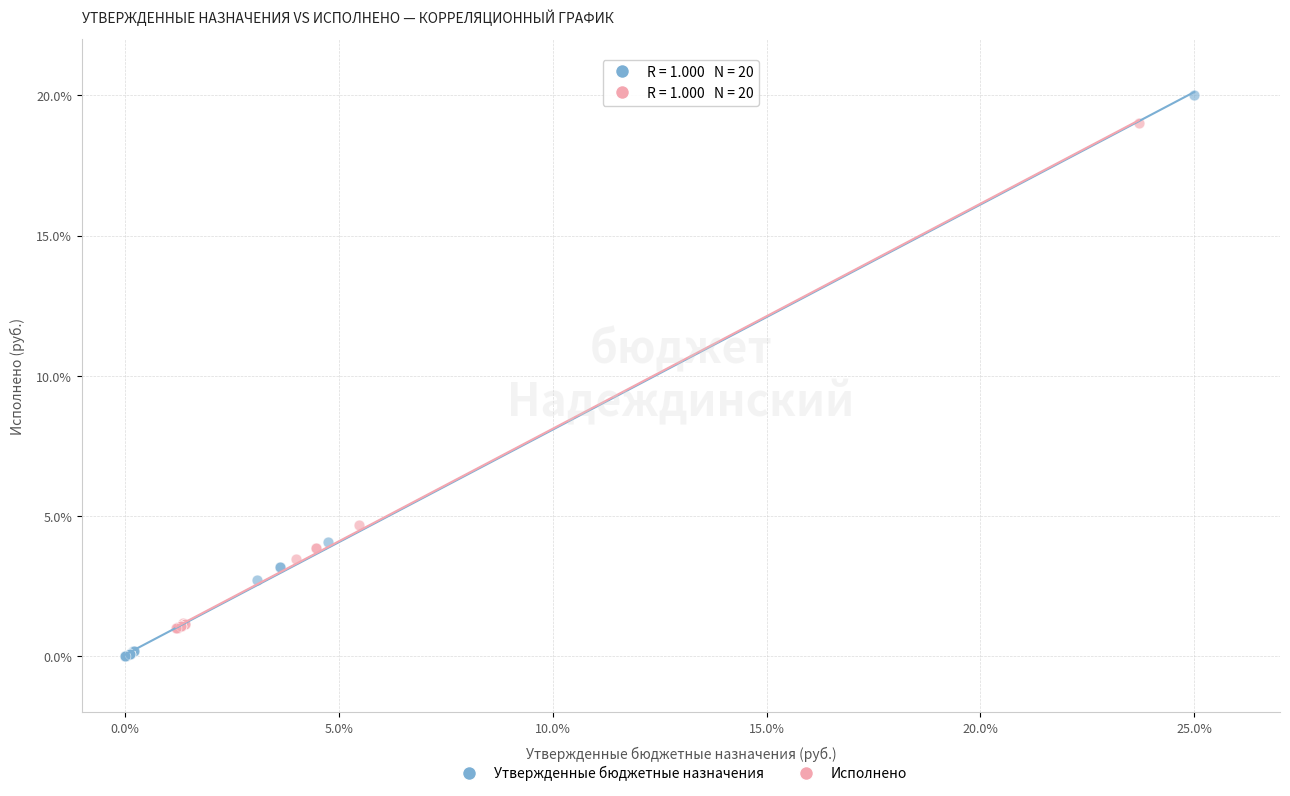

Which series reaches the maximum Y coordinate?

Утвержденные бюджетные назначения